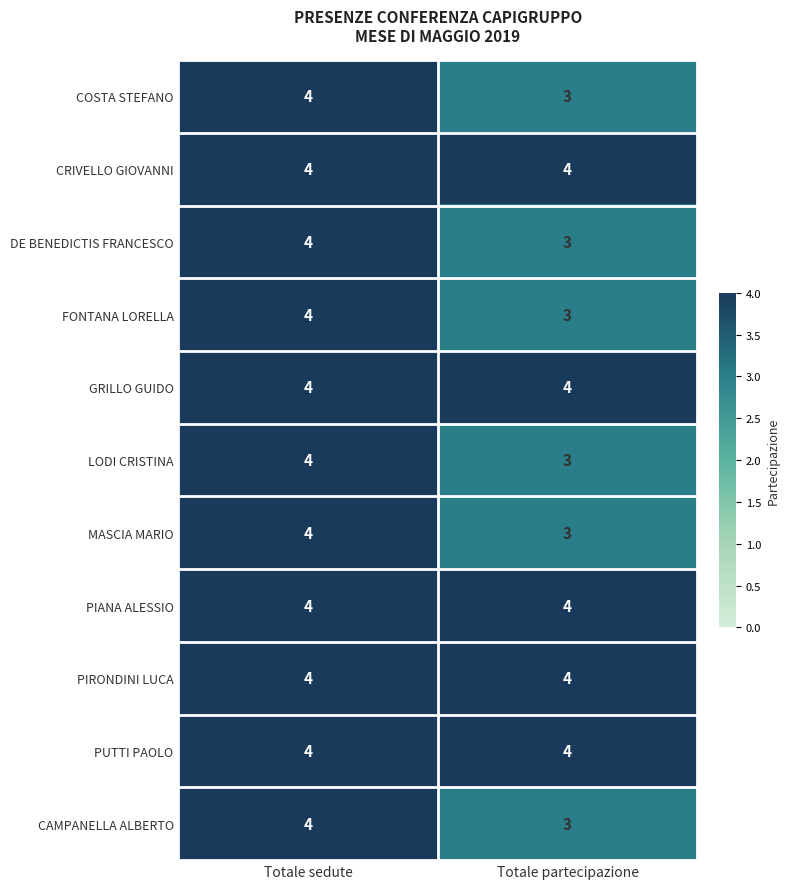

What is the average value of the COSTA STEFANO series?

4